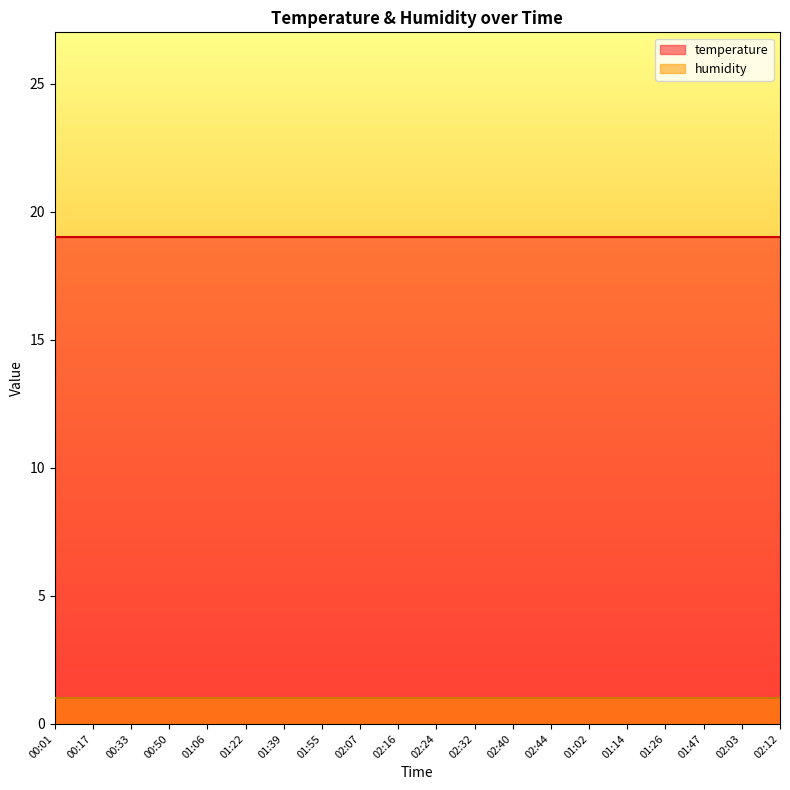

Reading right to left, transcribe all the data shown in this chart.

temperature: 02:12=19	02:03=19	01:47=19	01:26=19	01:14=19	01:02=19	02:44=19	02:40=19	02:32=19	02:24=19	02:16=19	02:07=19	01:55=19	01:39=19	01:22=19	01:06=19	00:50=19	00:33=19	00:17=19	00:01=19
humidity: 02:12=1	02:03=1	01:47=1	01:26=1	01:14=1	01:02=1	02:44=1	02:40=1	02:32=1	02:24=1	02:16=1	02:07=1	01:55=1	01:39=1	01:22=1	01:06=1	00:50=1	00:33=1	00:17=1	00:01=1